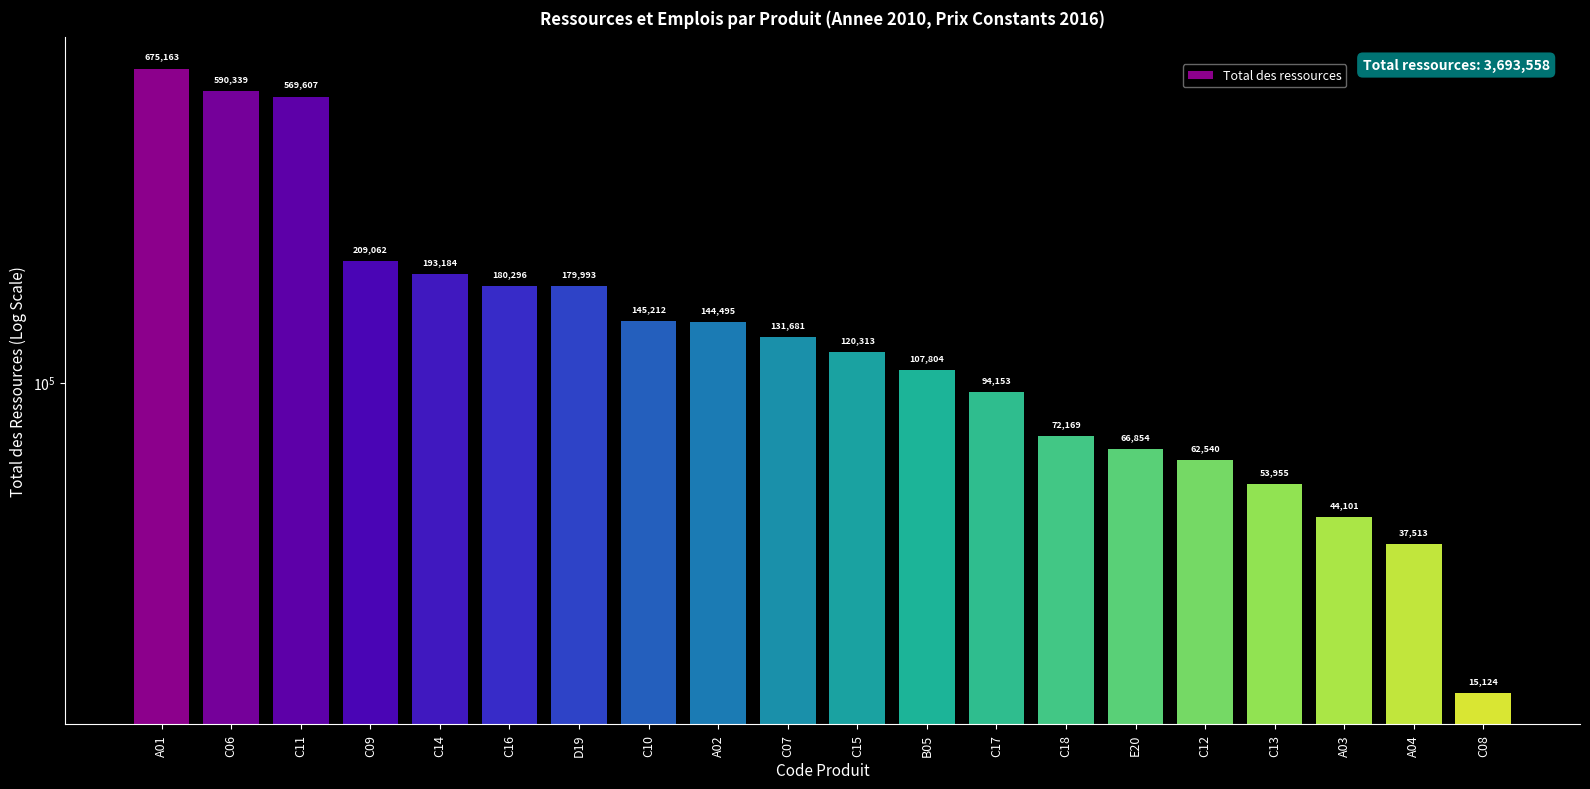

Between A03 and A02, which is larger?

A02